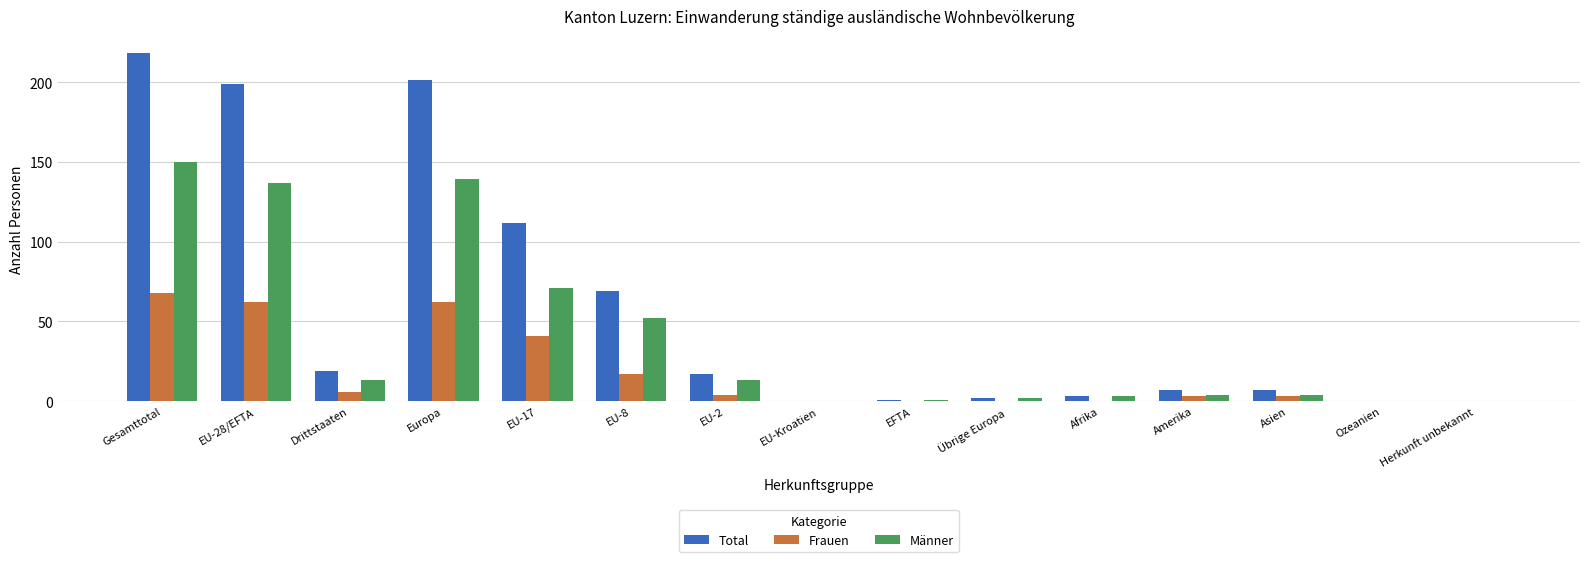

At which category is the sum across all series the highest?

Gesamttotal